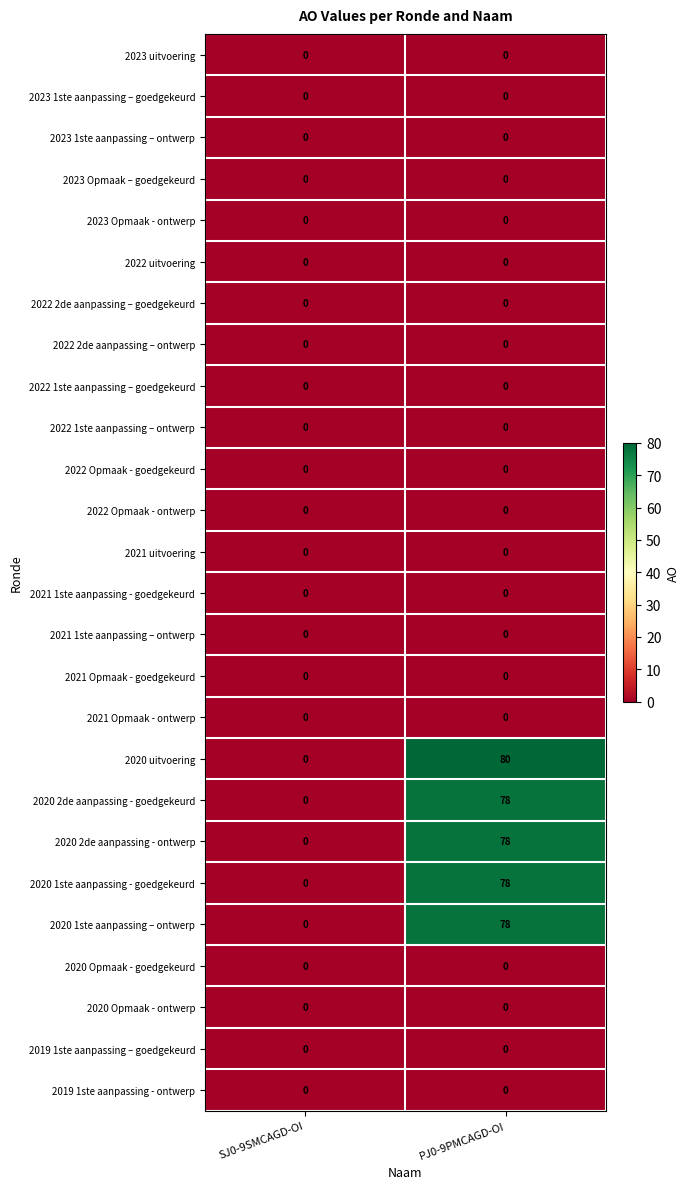

Which series has the largest total across all categories?

2020 uitvoering